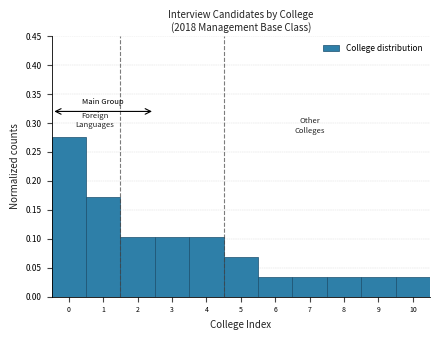

Reading left to right, transcribe this chart: for each bar, give the range it covers on the x-axis and its height. The values are not printed on the chart, so give them approximately, as read against the axis.

-0.5 to 0.5: 0.275
0.5 to 1.5: 0.170
1.5 to 2.5: 0.105
2.5 to 3.5: 0.105
3.5 to 4.5: 0.105
4.5 to 5.5: 0.070
5.5 to 6.5: 0.035
6.5 to 7.5: 0.035
7.5 to 8.5: 0.035
8.5 to 9.5: 0.035
9.5 to 10.5: 0.035